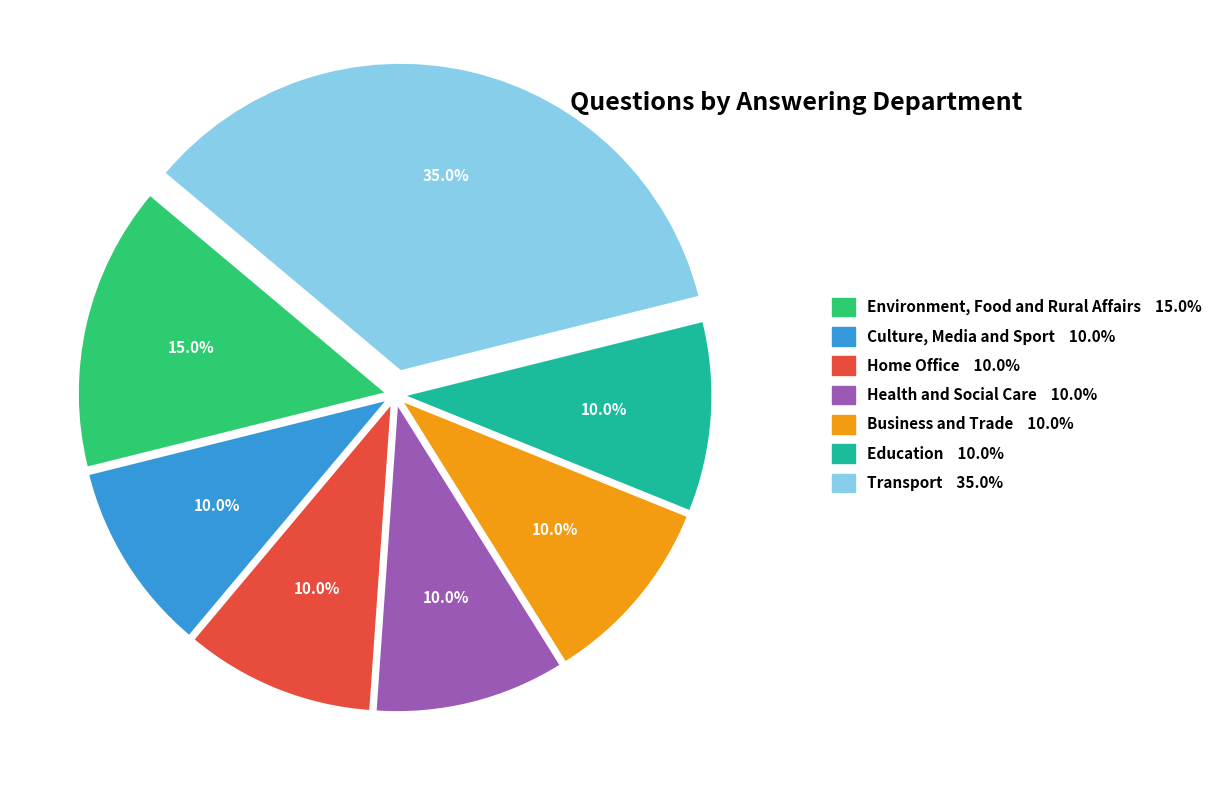

How many segments does this pie chart have?

7